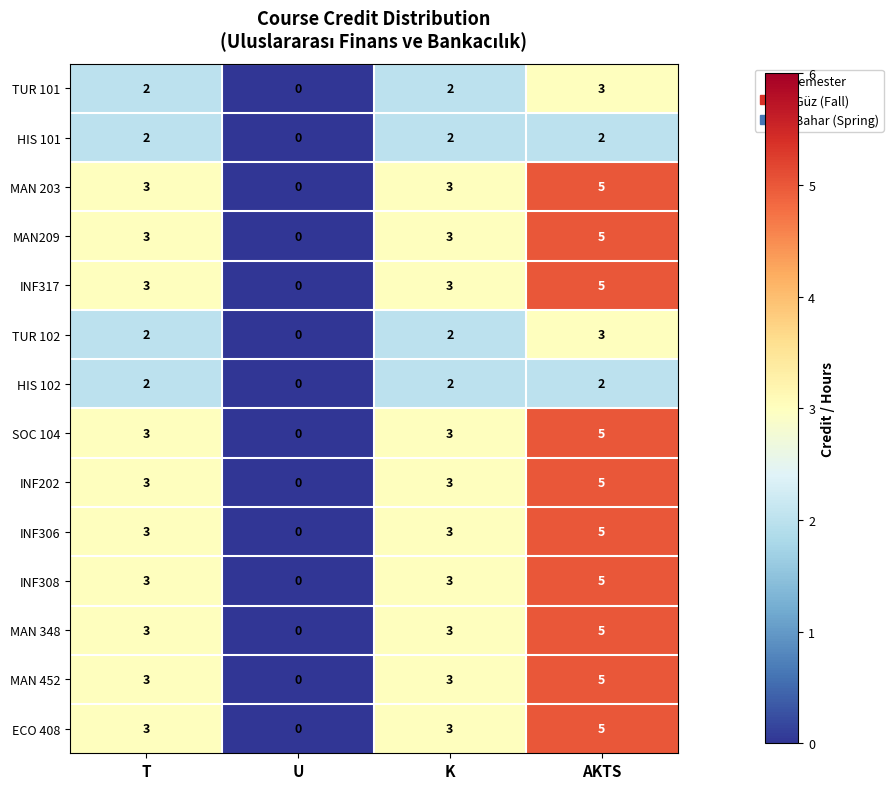

The MAN 348 series shows 2 at AKTS. True or false?

False